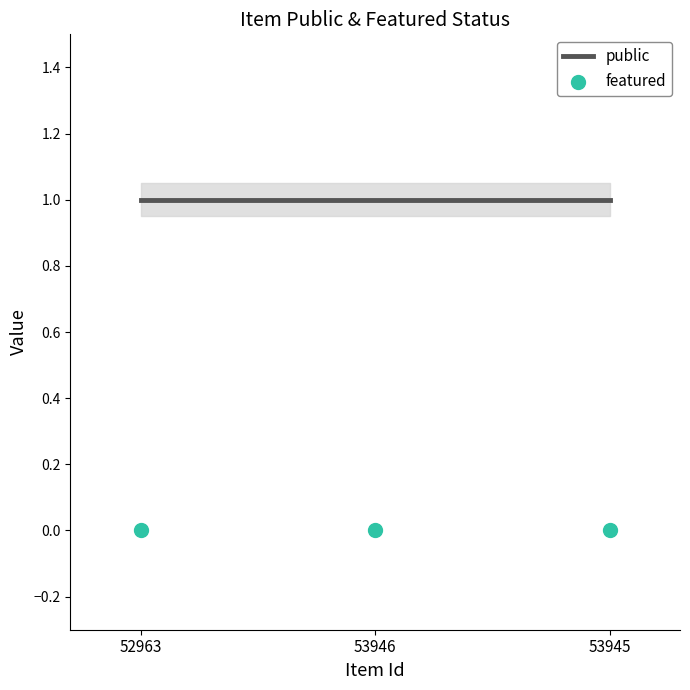

Which series has the largest total across all categories?

public